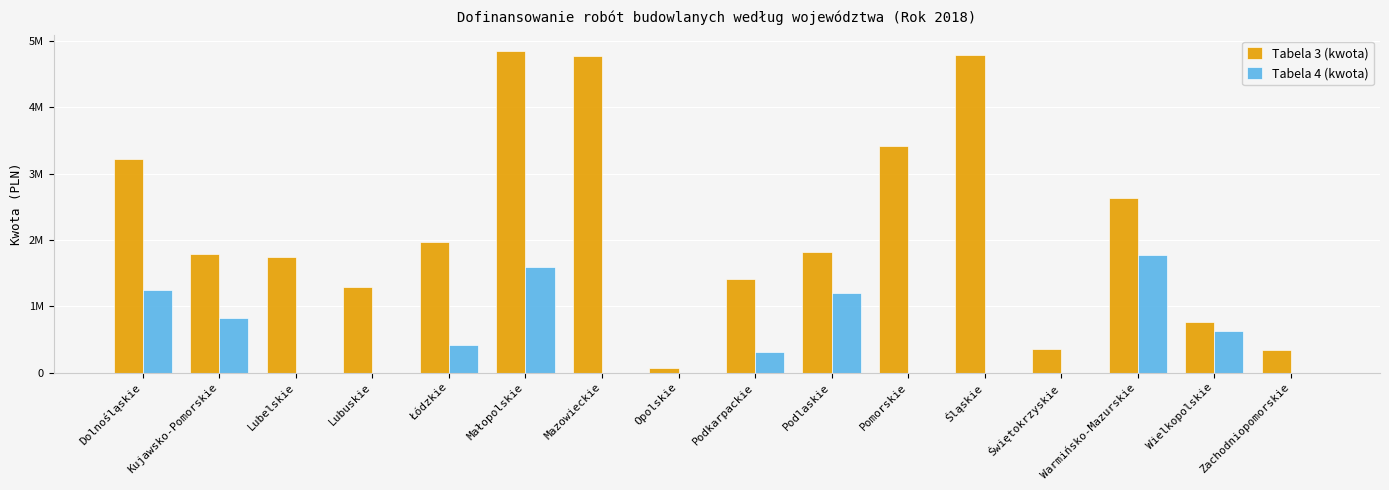

Reading right to left, what are all the values shown in this chart?

Tabela 3 (kwota): Zachodniopomorskie=341000	Wielkopolskie=765666	Warmińsko-Mazurskie=2629511	Świętokrzyskie=360000	Śląskie=4792488	Pomorskie=3418269	Podlaskie=1817589	Podkarpackie=1408055	Opolskie=67136	Mazowieckie=4777940	Małopolskie=4844274	Łódzkie=1962816	Lubuskie=1286159	Lubelskie=1740889	Kujawsko-Pomorskie=1792111	Dolnośląskie=3216475
Tabela 4 (kwota): Zachodniopomorskie=0	Wielkopolskie=627500	Warmińsko-Mazurskie=1770000	Świętokrzyskie=0	Śląskie=0	Pomorskie=0	Podlaskie=1193089	Podkarpackie=302288	Opolskie=0	Mazowieckie=0	Małopolskie=1592214	Łódzkie=420737	Lubuskie=0	Lubelskie=0	Kujawsko-Pomorskie=819211	Dolnośląskie=1241106